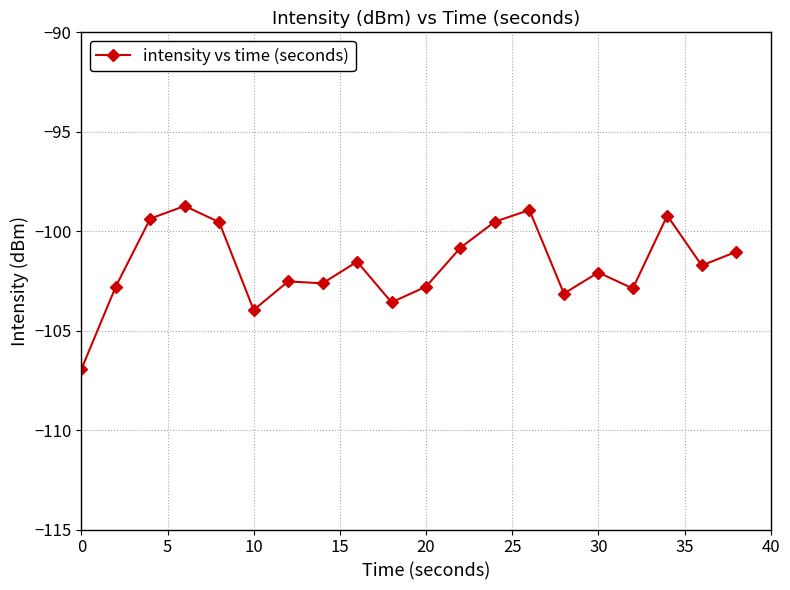

True or false: there are more than 0 points higher than both neighbors.

True